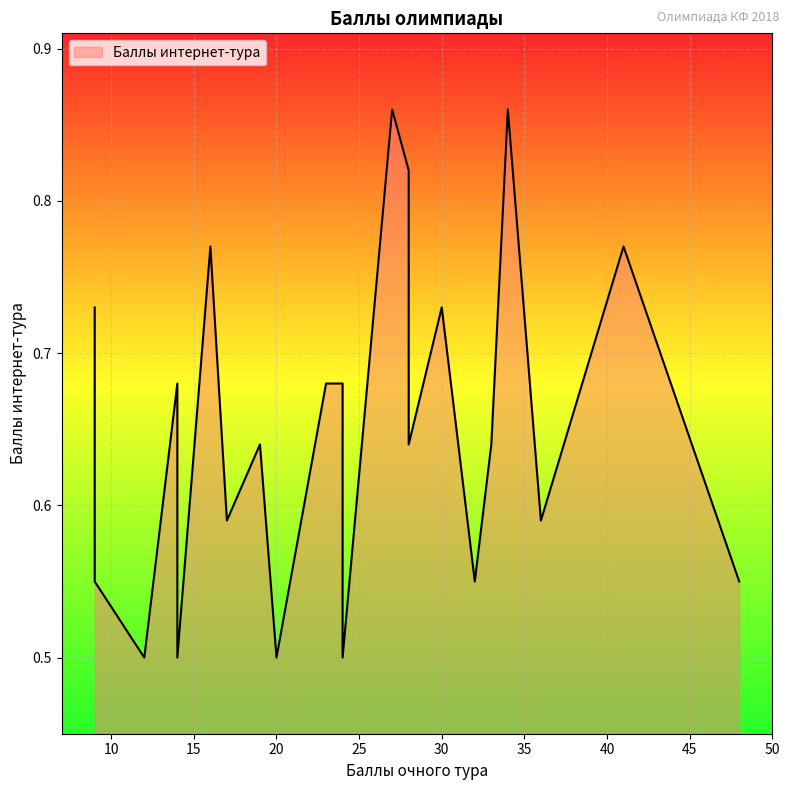

The value at 19 is 0.6. True or false?

True